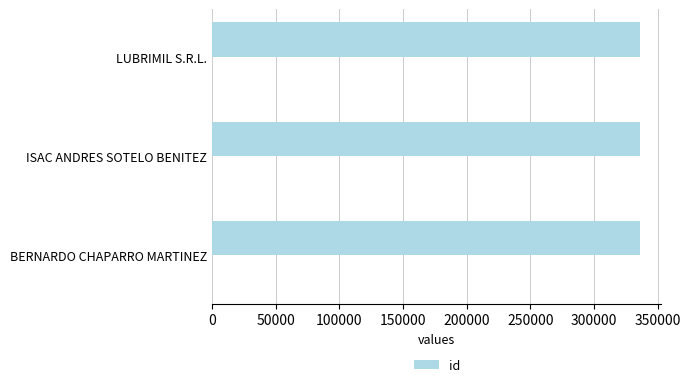

Reading left to right, extract all data points from this chart.

336225	336227	336226